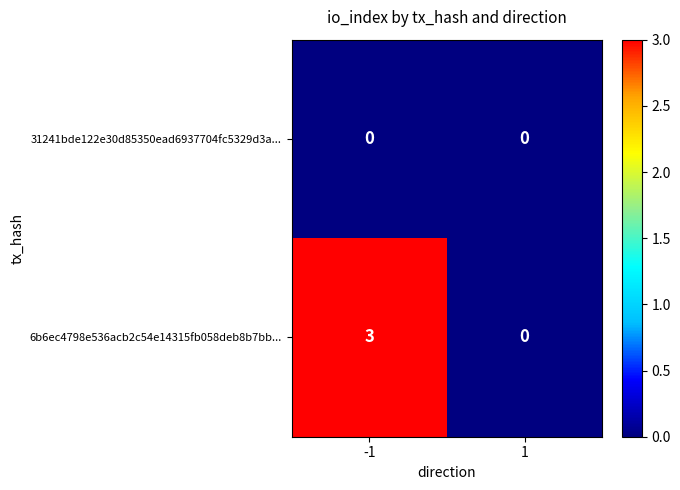

What is the difference between the highest and lowest values at -1?

3